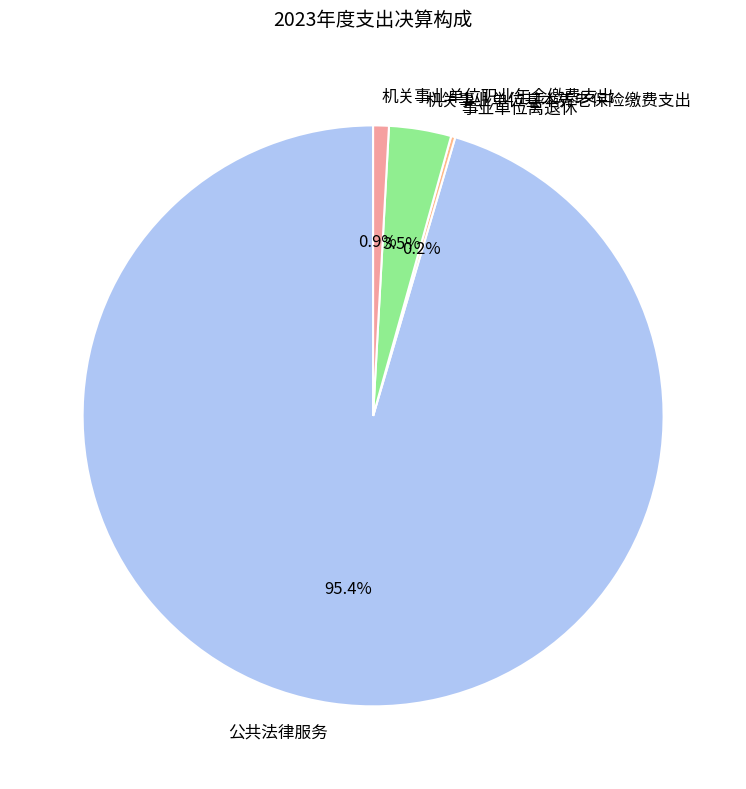

Does 公共法律服务 represent more than half of the total?

Yes